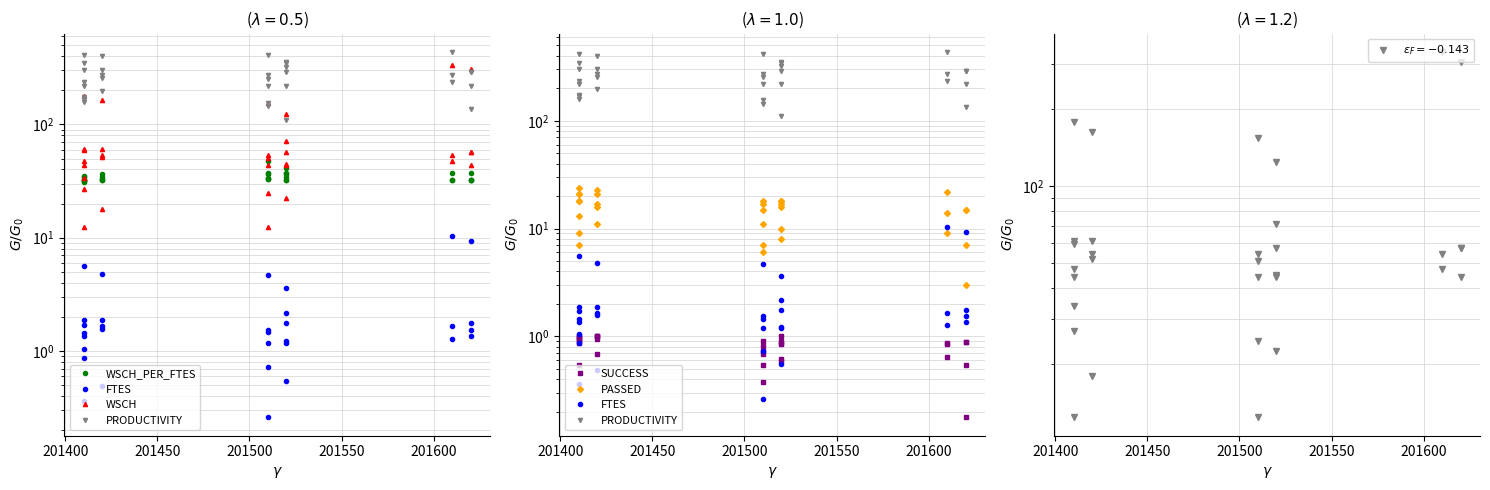

How many interior local valleys does the FTES series have?

10